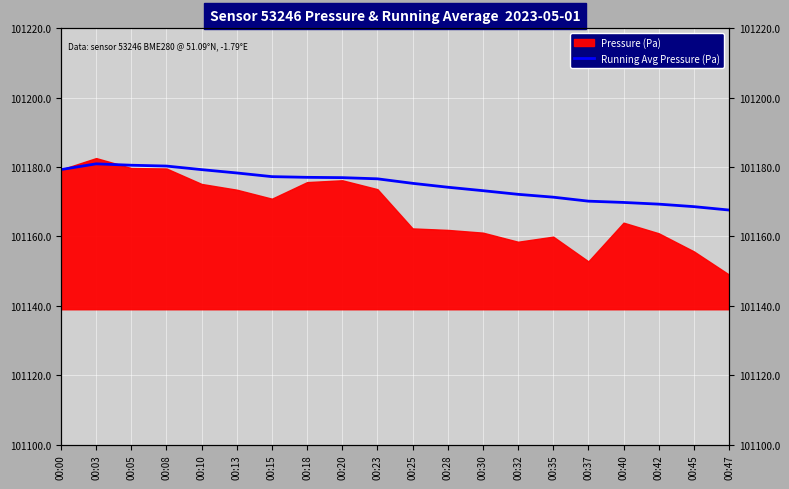

What is the value of the 8th point from the left?

101177.0